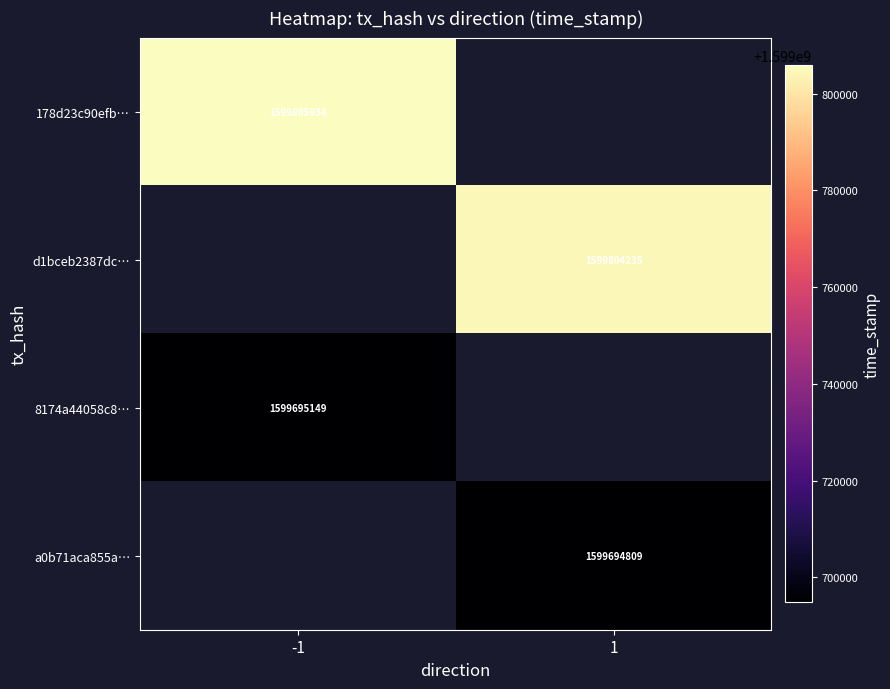

Is it true that a0b71aca855a… equals 2172798462 at 1?

False